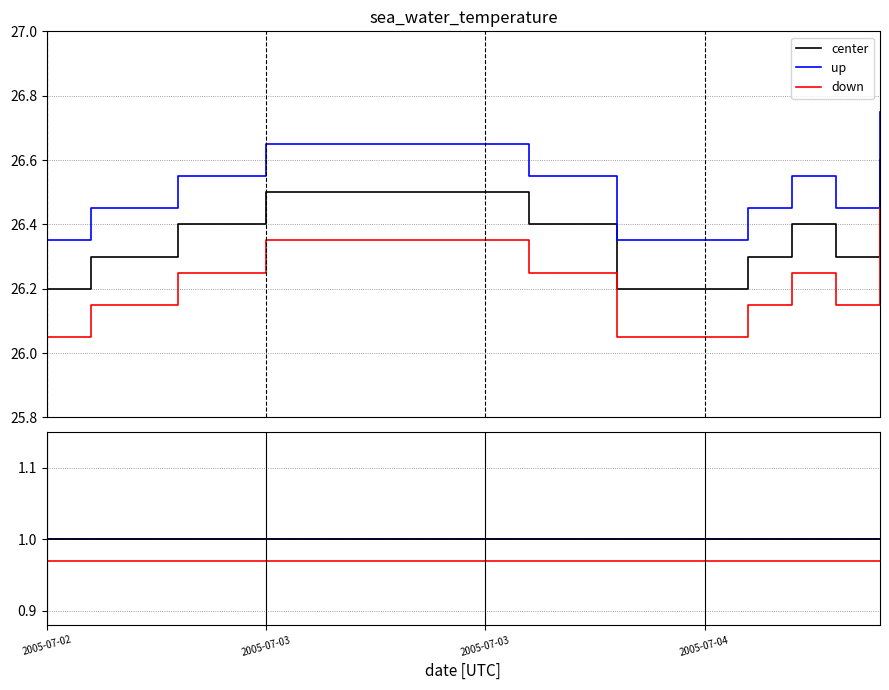

How many series are shown in this chart?

3